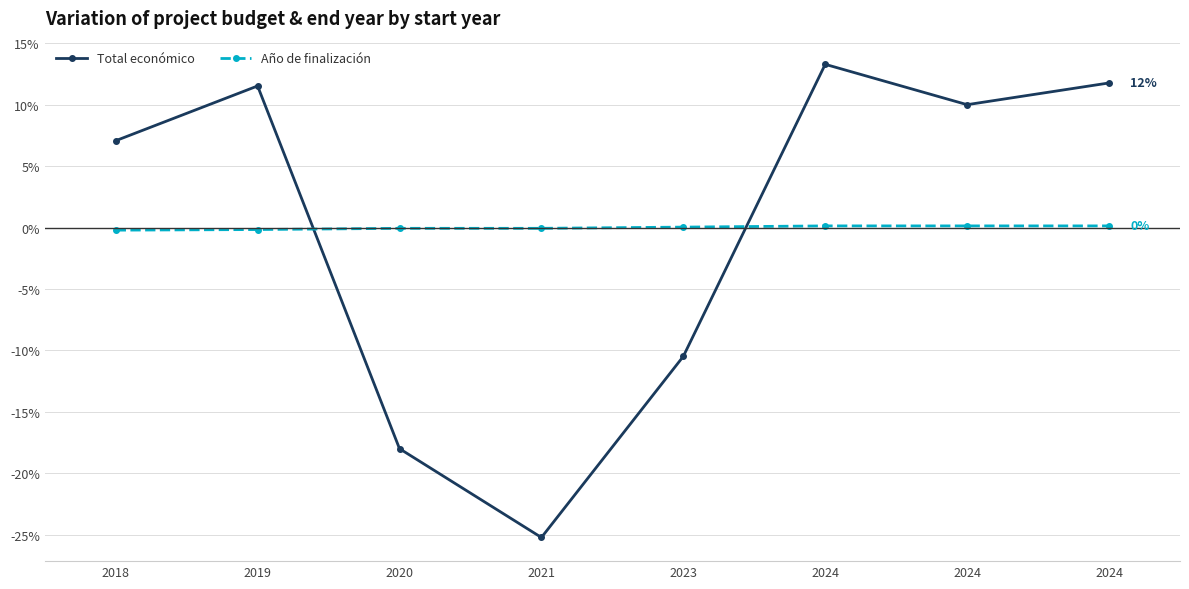

Count the number of categories in the chart.

8